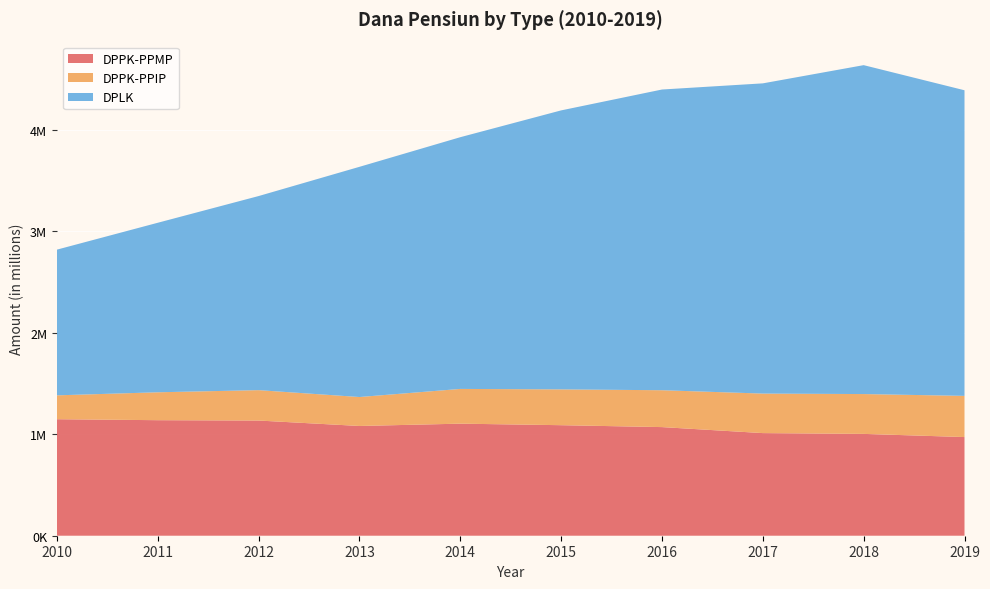

Reading right to left, what are all the values shown in this chart?

DPPK-PPMP: 2019=971837	2018=1003007	2017=1010854	2016=1069982	2015=1088755	2014=1103840	2013=1081021	2012=1134609	2011=1138048	2010=1147633
DPPK-PPIP: 2019=405662	2018=392300	2017=389241	2016=363121	2015=352610	2014=342169	2013=285147	2012=299251	2011=274779	2010=235108
DPLK: 2019=3010174	2018=3239767	2017=3055617	2016=2961942	2015=2748162	2014=2479435	2013=2267477	2012=1911938	2011=1669881	2010=1435256